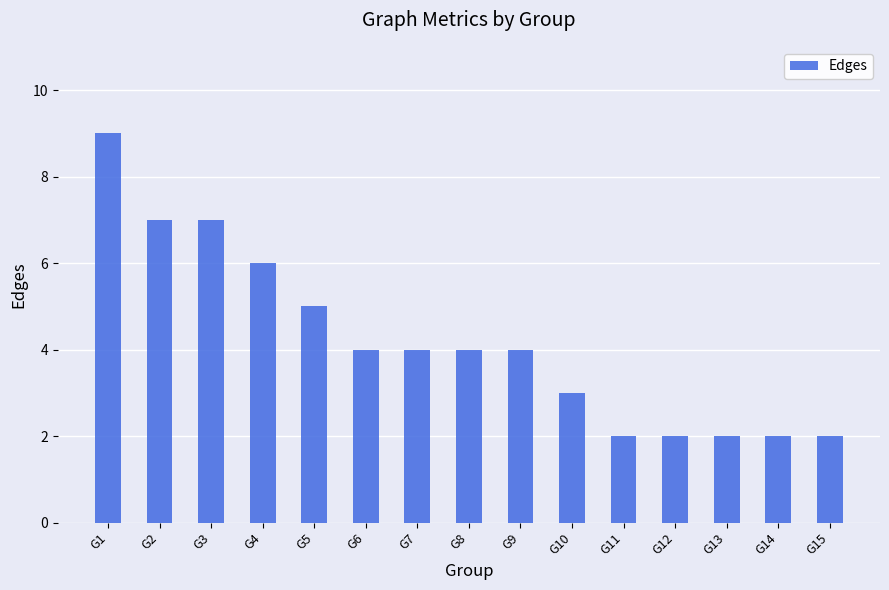

How many distinct data groups are displayed?

1